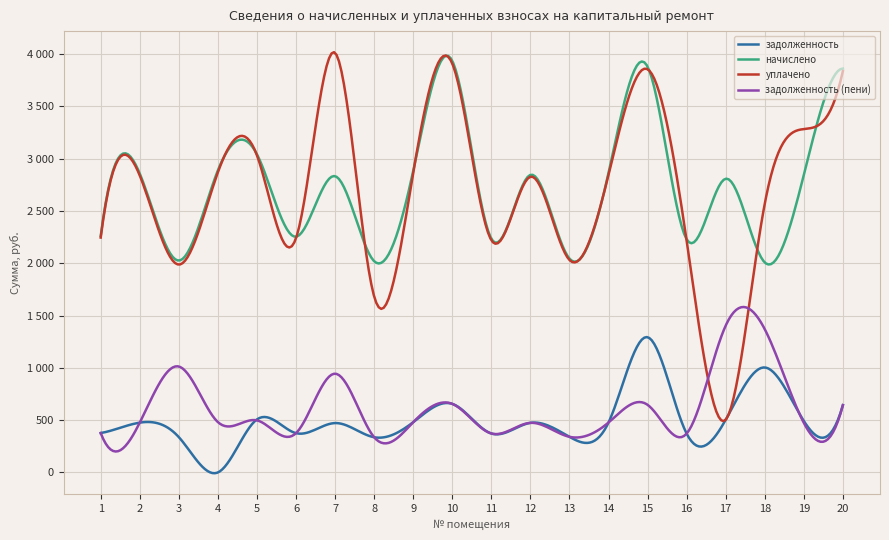

What are all the series names shown in the legend?

задолженность, начислено, уплачено, задолженность (пени)